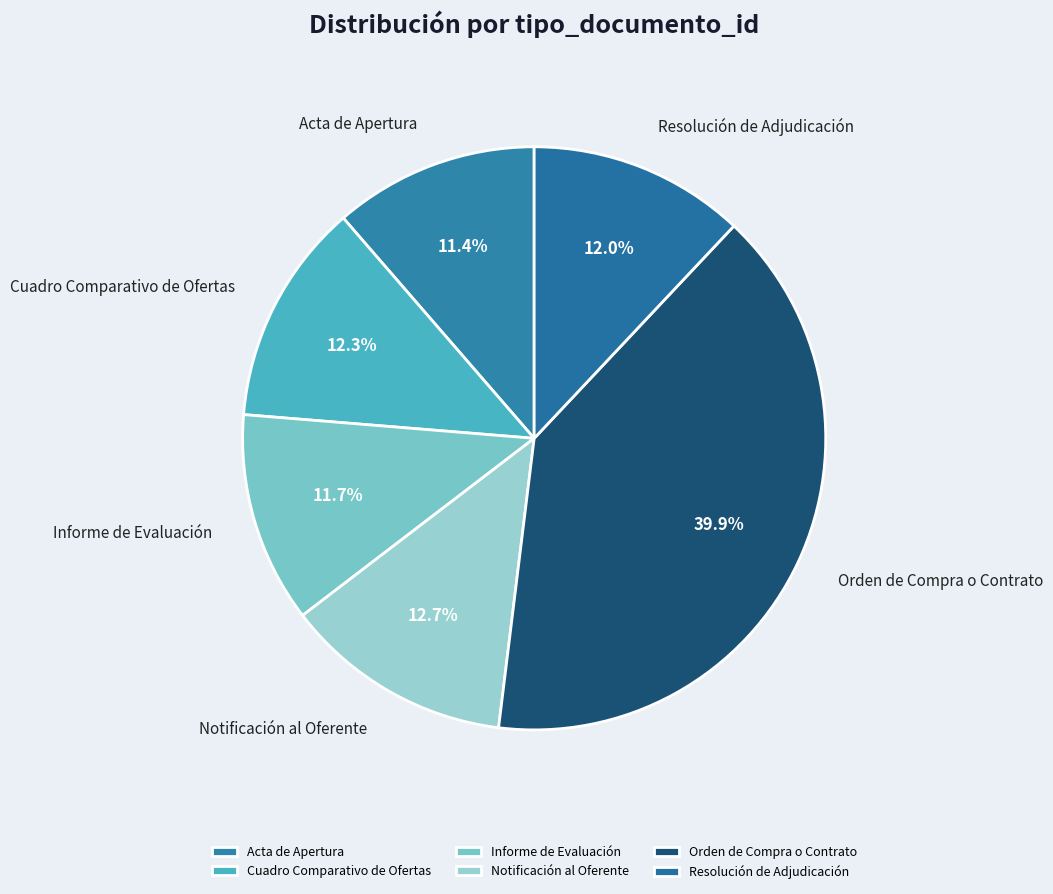

What percentage is the Acta de Apertura slice, to the nearest percent?

11%